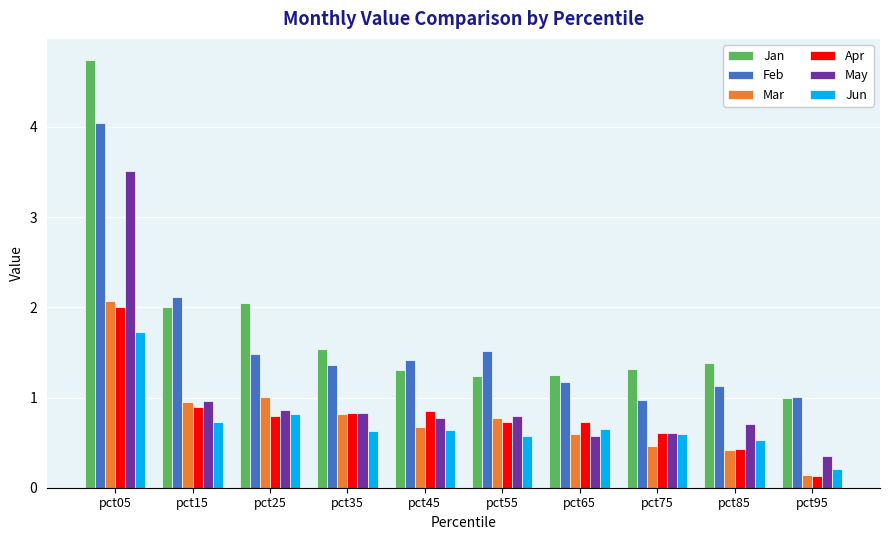

What is the value of the Jan bar at the 10th from the left?

1.0